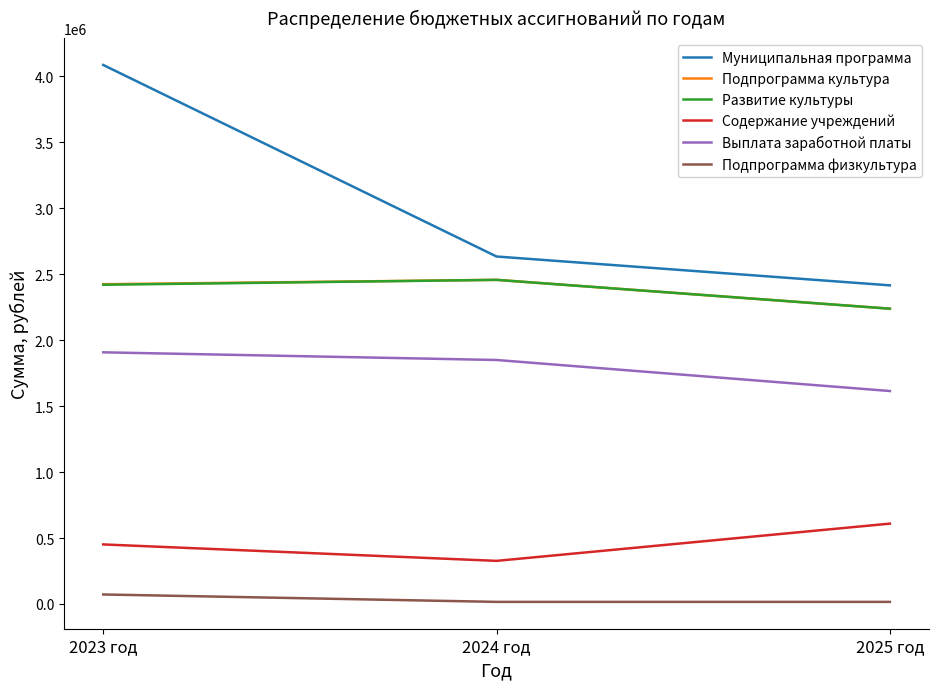

The value of Подпрограмма культура at 2024 год is 3244589.8. True or false?

False